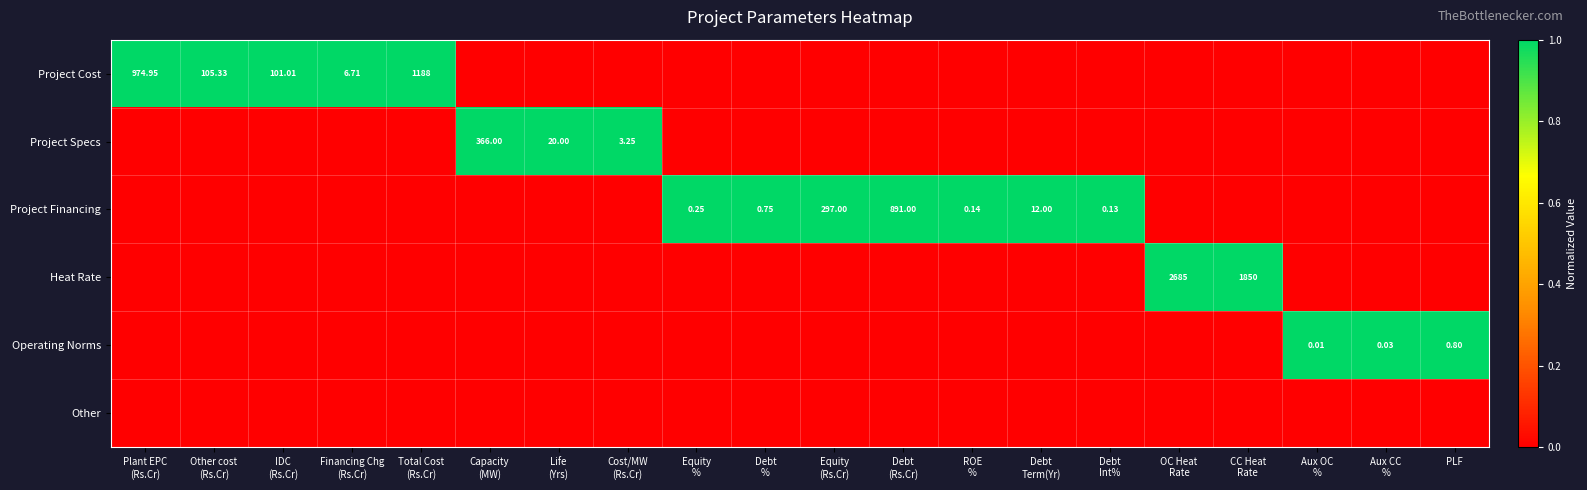

The value of Project Specs at ROE % is 0. True or false?

False